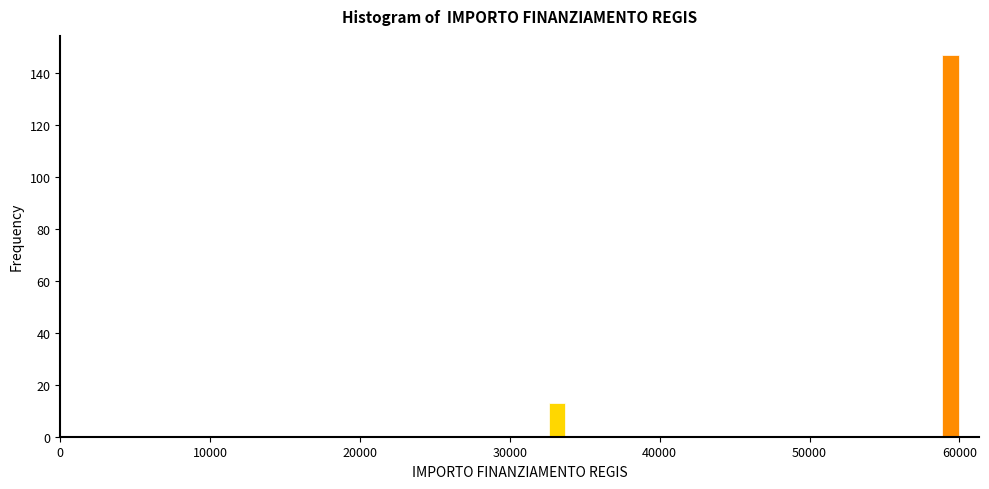

Around what value on the x-axis is the tallest bar? Give the approximate position of its centre, as read against the axis.

59000